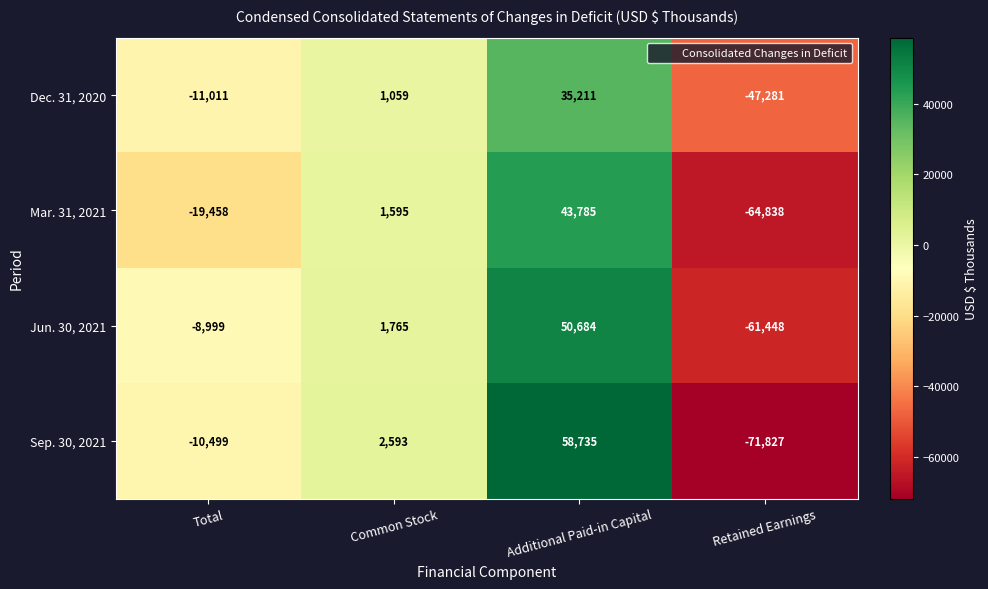

What is the minimum value shown in the chart?

-71827